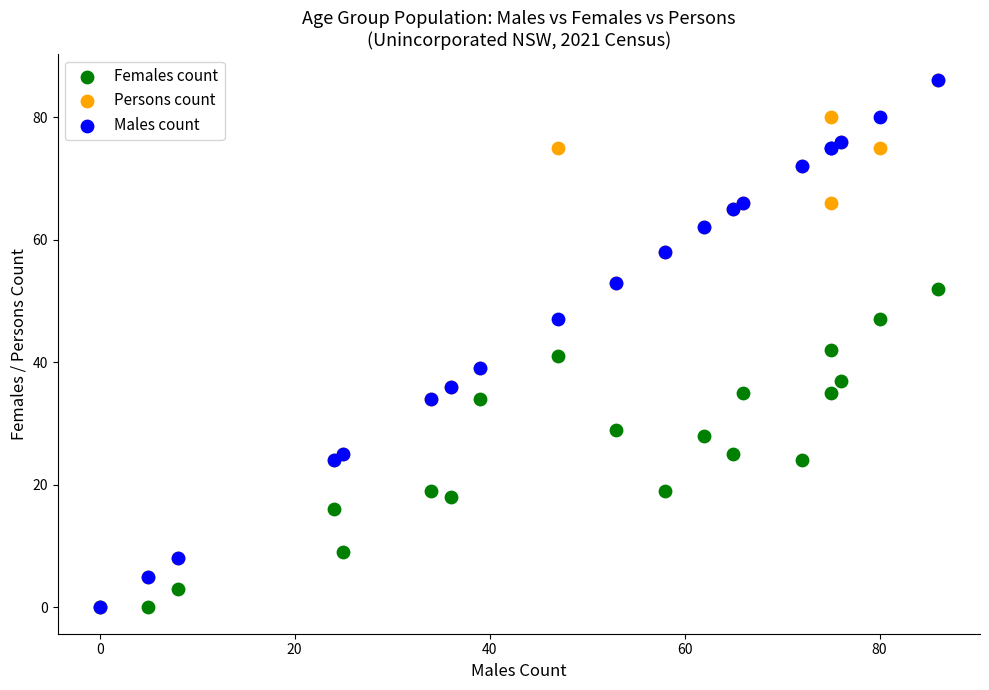

What are all the series names shown in the legend?

Females count, Persons count, Males count